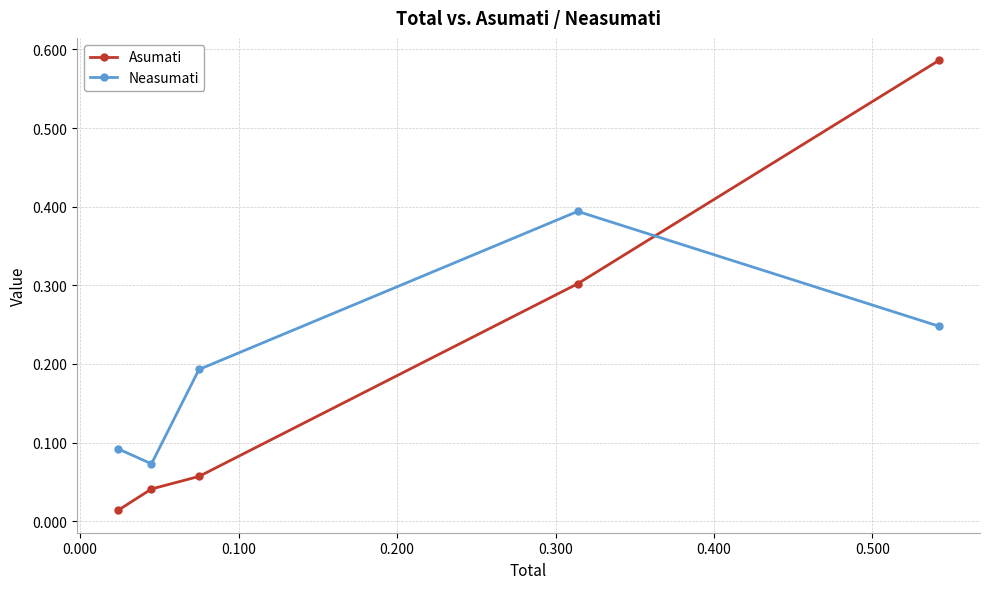

What is the value of the Neasumati point at the 4th from the left?

0.4